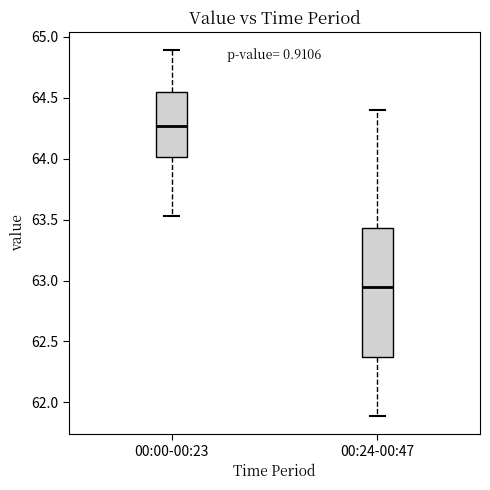

Which box has the highest median line?

00:00-00:23